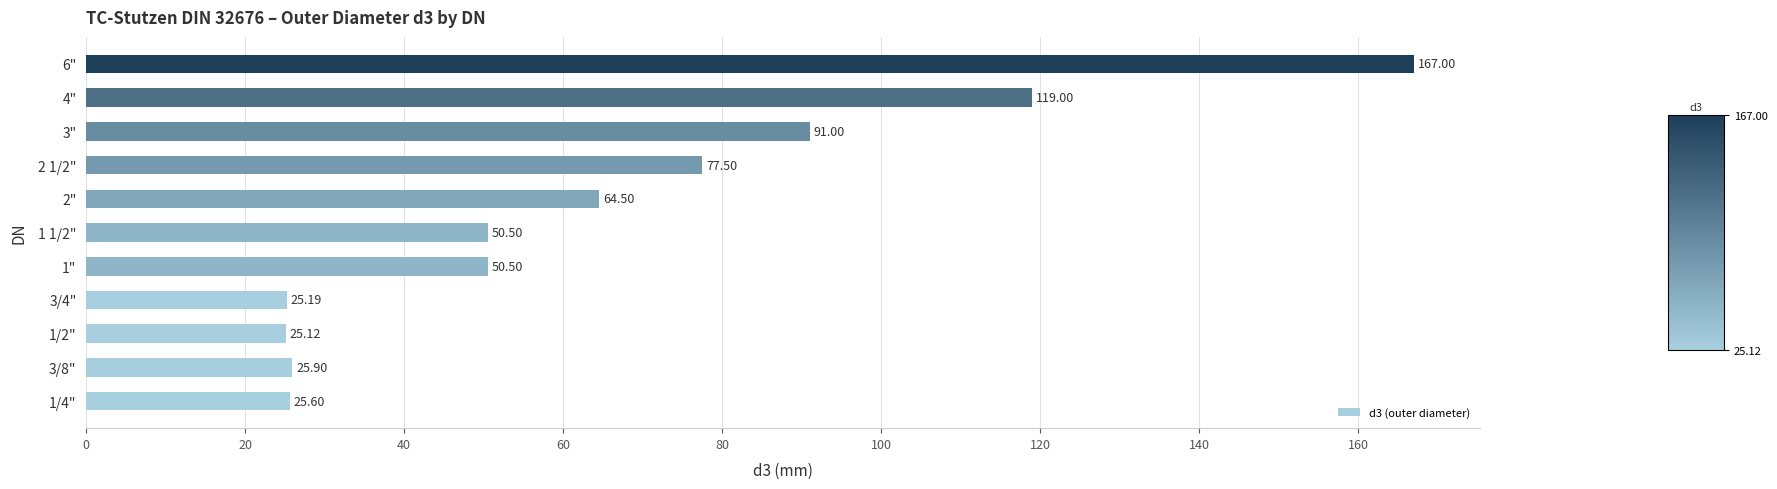

Are the bars horizontal?

Yes